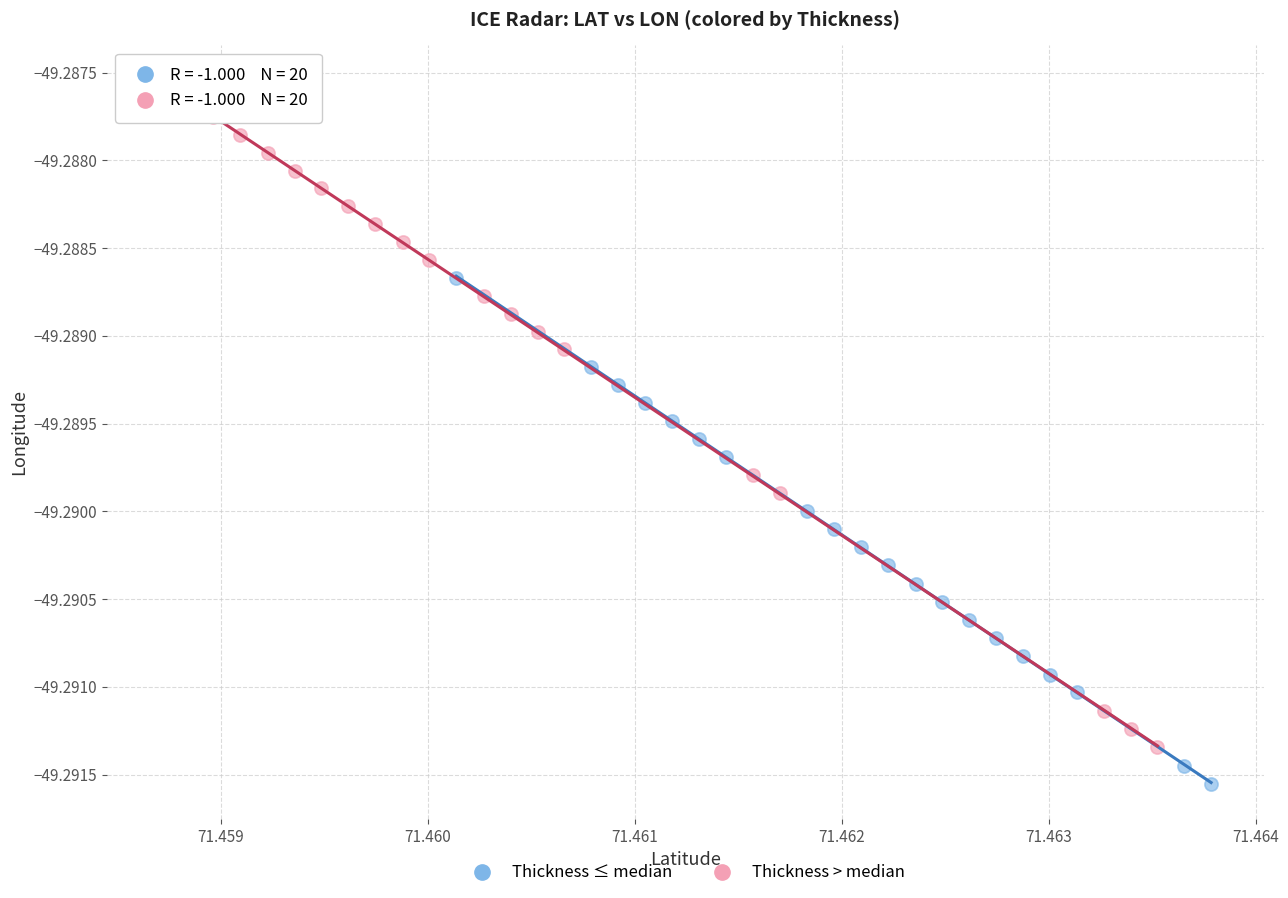

Which series reaches the minimum Y coordinate?

Thickness ≤ median